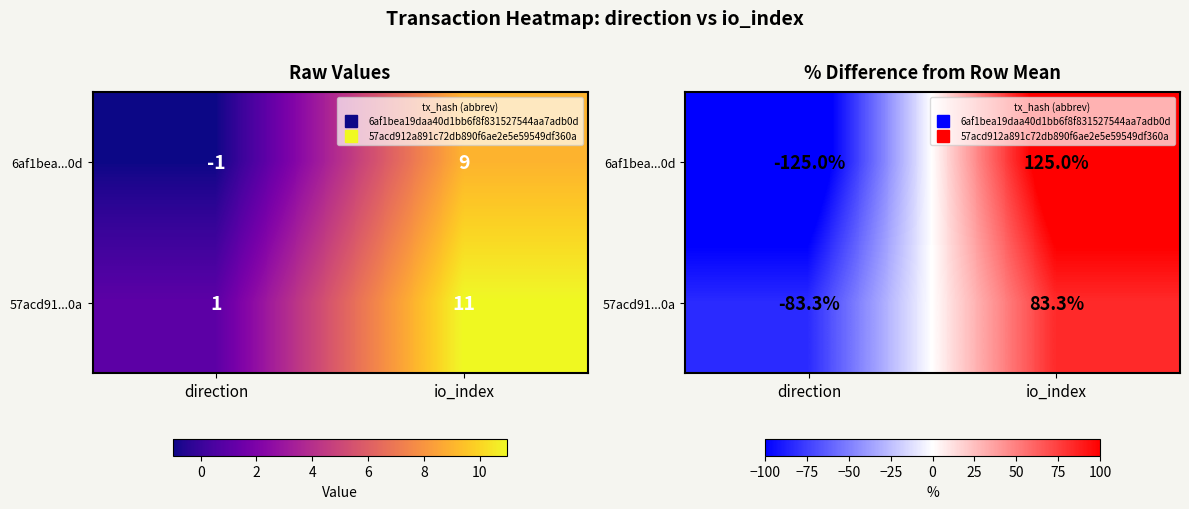

The 57acd91...0a series shows -83.3 at direction. True or false?

True